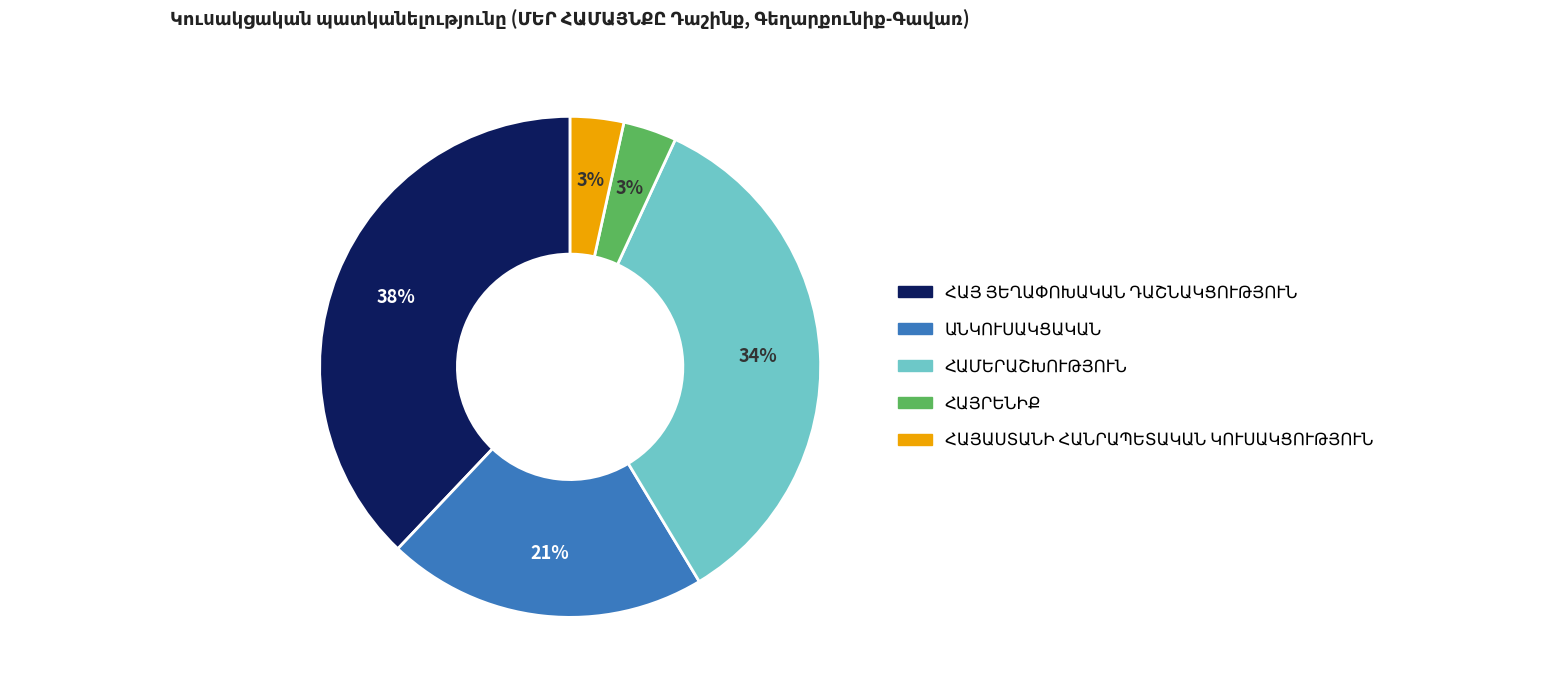

Does any single category account for the majority?

No